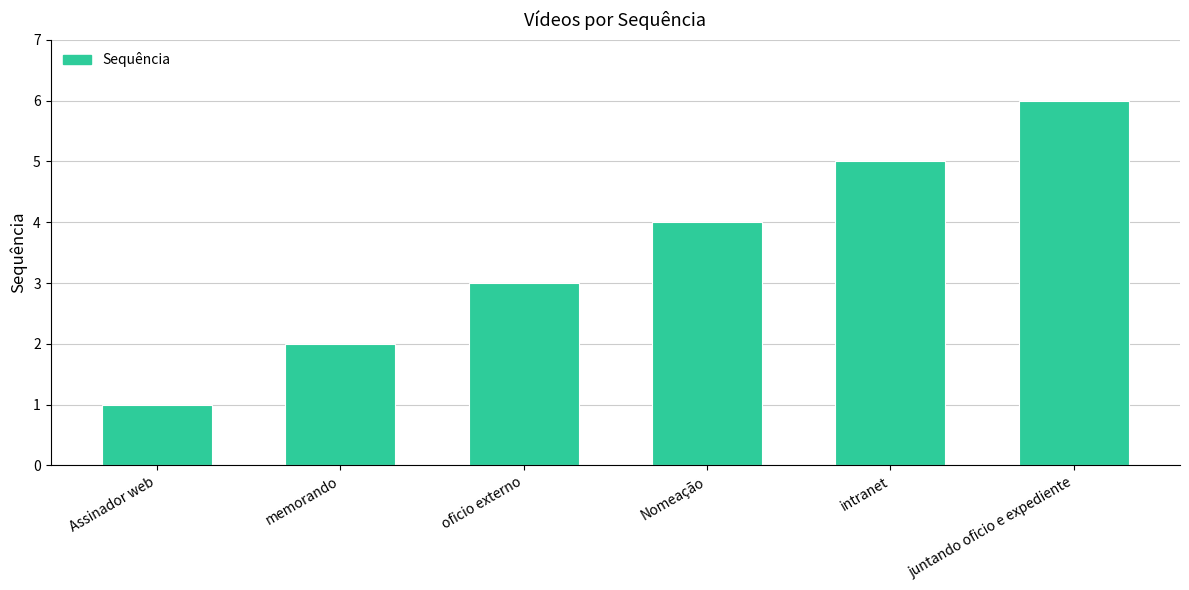

What is the average value?

4